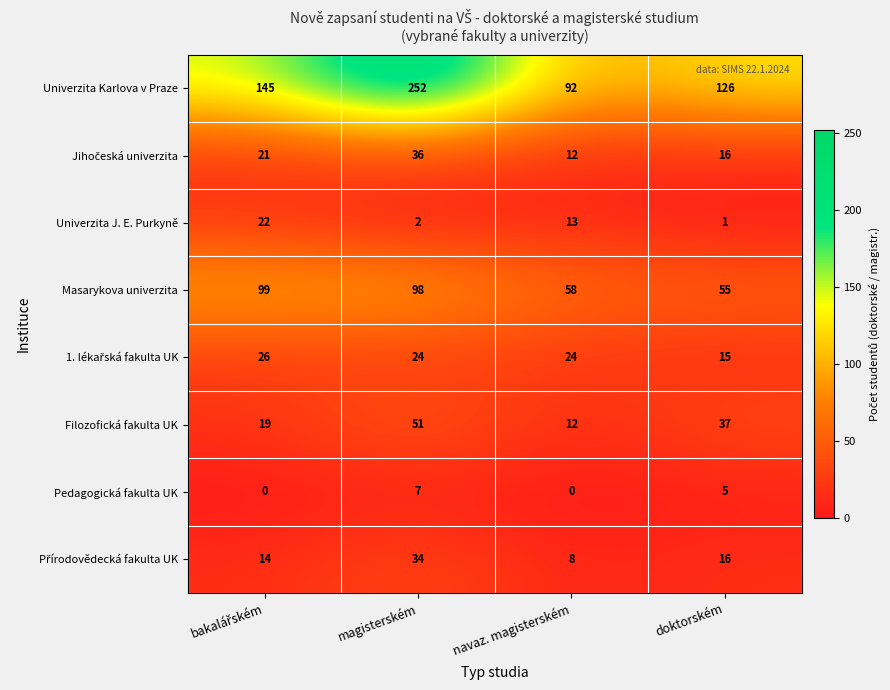

The value of Univerzita J. E. Purkyně at magisterském is 2. True or false?

True